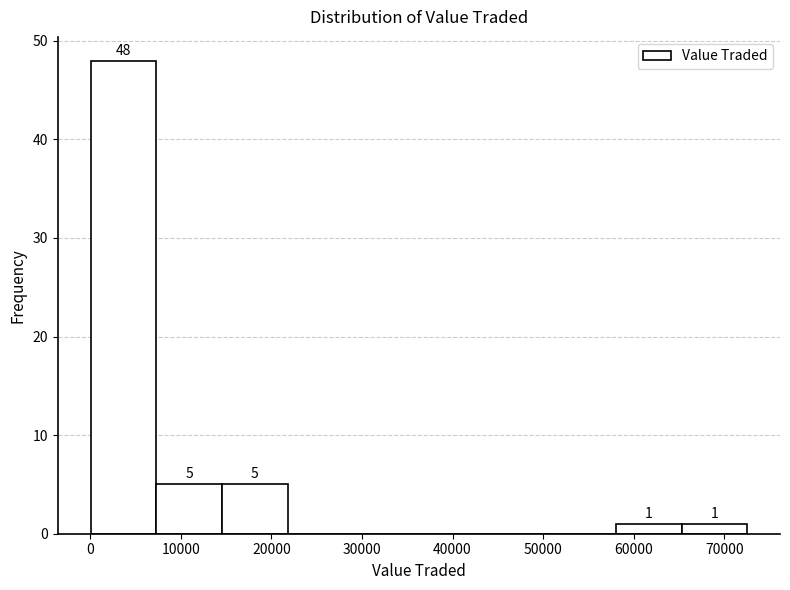

Over which range of the x-axis is the bar tallest?

0 to 7000